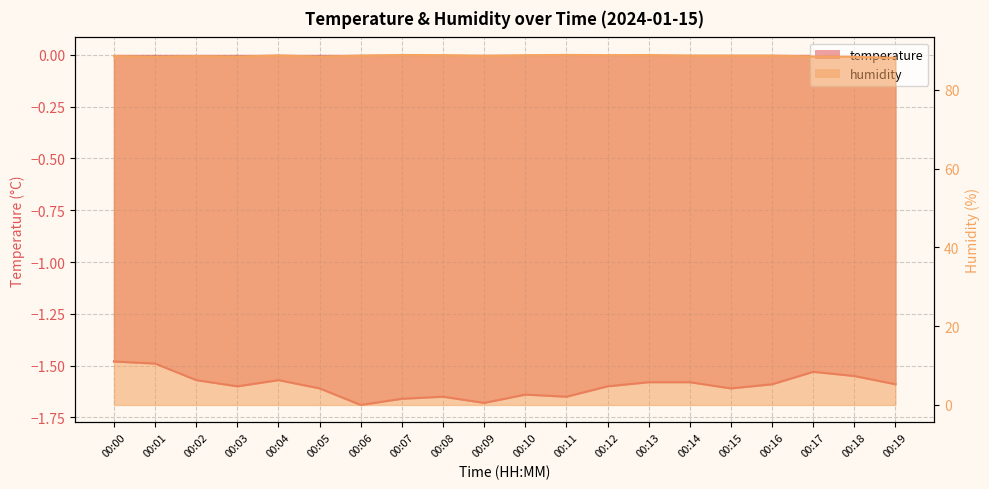

Which series has the widest spread of values?

humidity